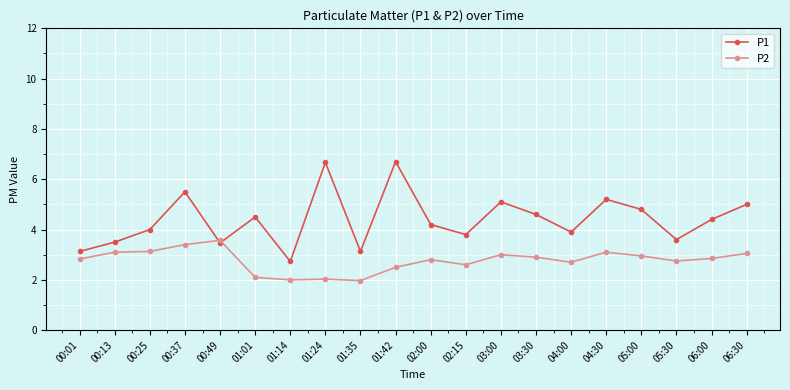

What is the maximum value shown in the chart?

6.7